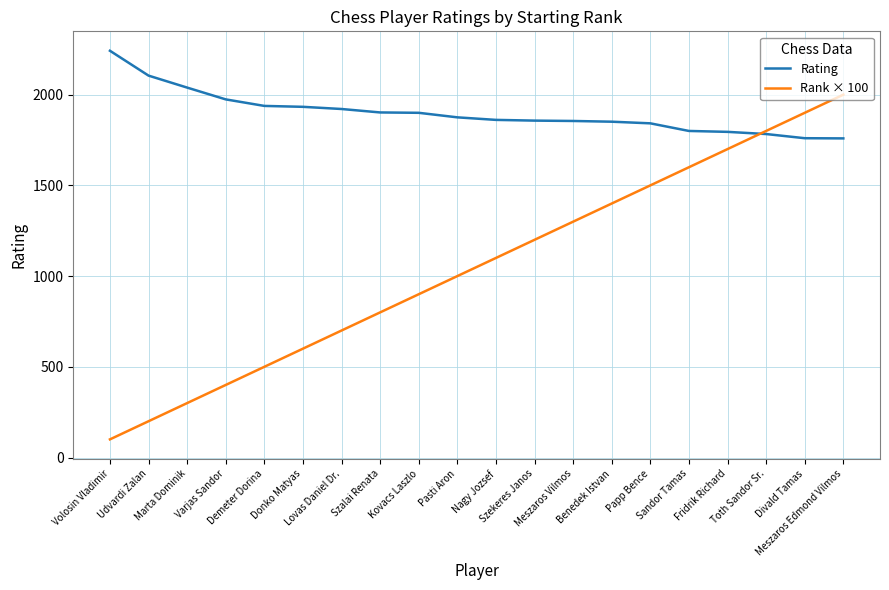

What is the sum of the Rank × 100 values at Varjas Sandor and Fridrik Richard?

2100